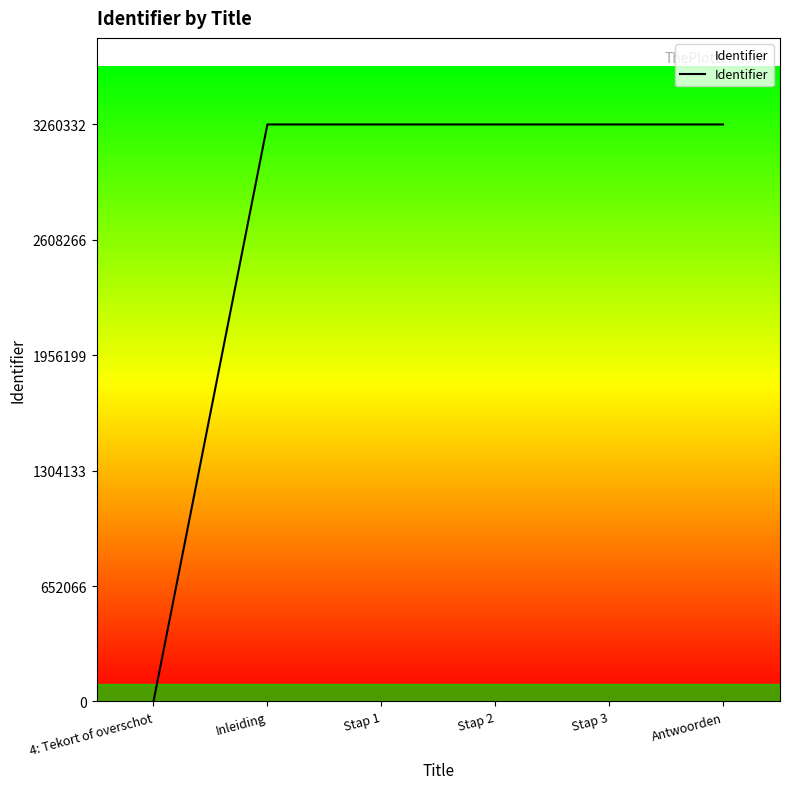

The chart shows a value of 3260332 at Antwoorden. True or false?

True